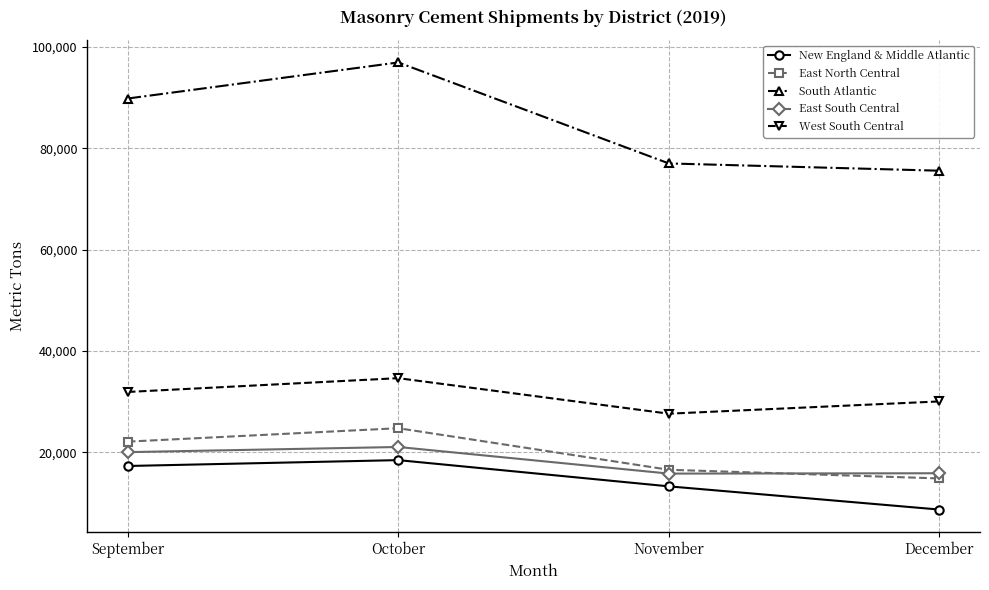

The value of New England & Middle Atlantic at November is 13295. True or false?

True